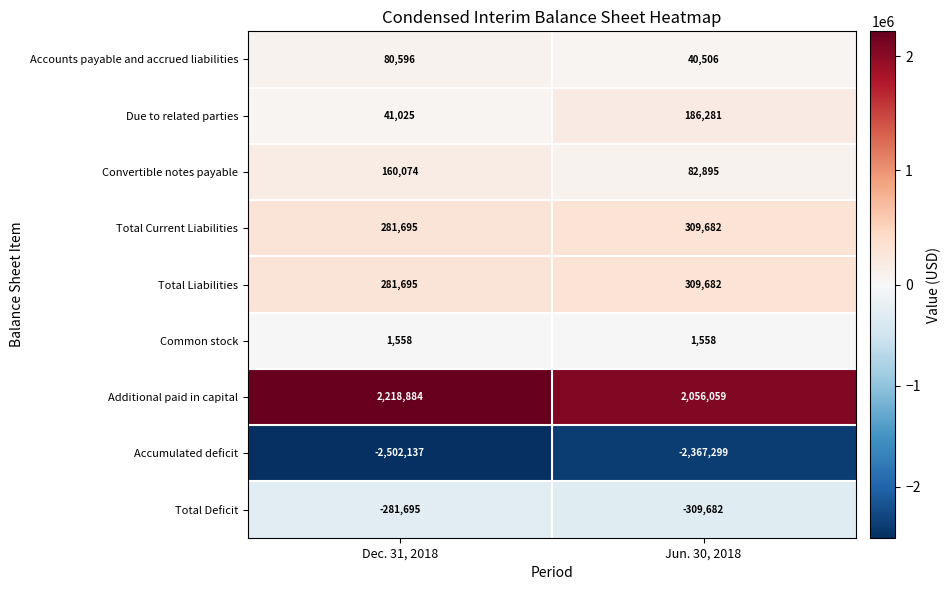

Which series has the largest total across all categories?

Additional paid in capital